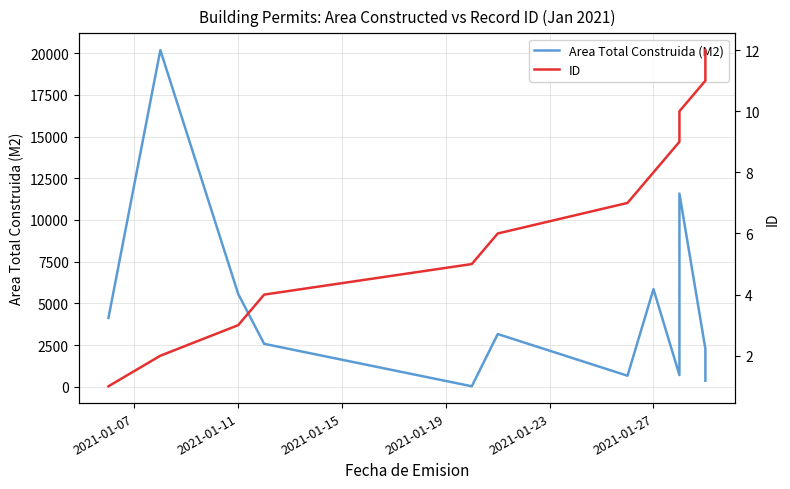

Rank the series by their average value, from highest to lowest.

Area Total Construida (M2), ID